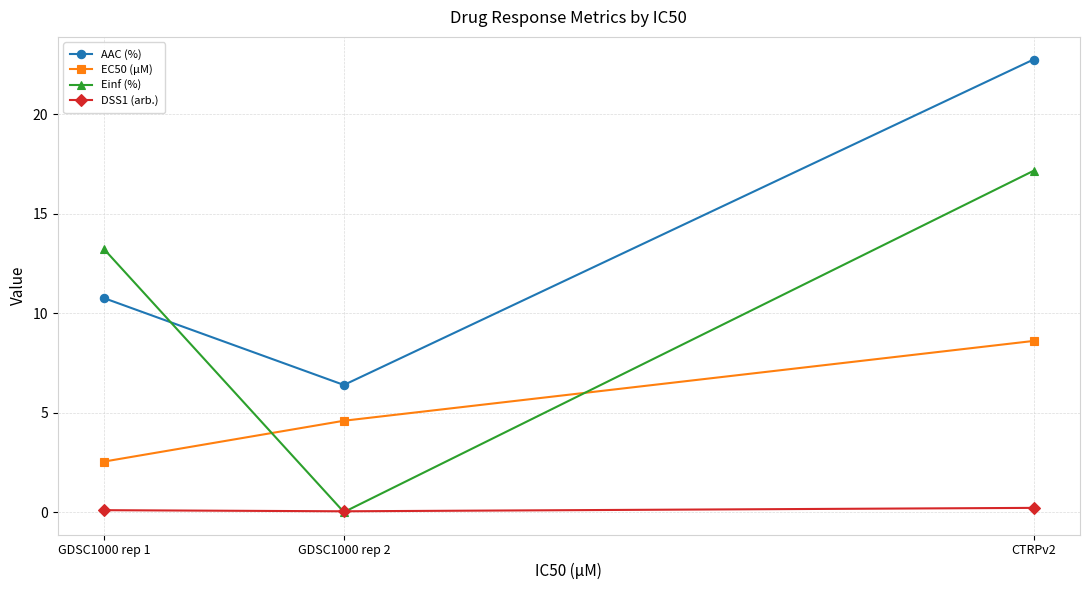

Is the value of DSS1 (arb.) at CTRPv2 greater than the value of EC50 (µM) at GDSC1000 rep 1?

No